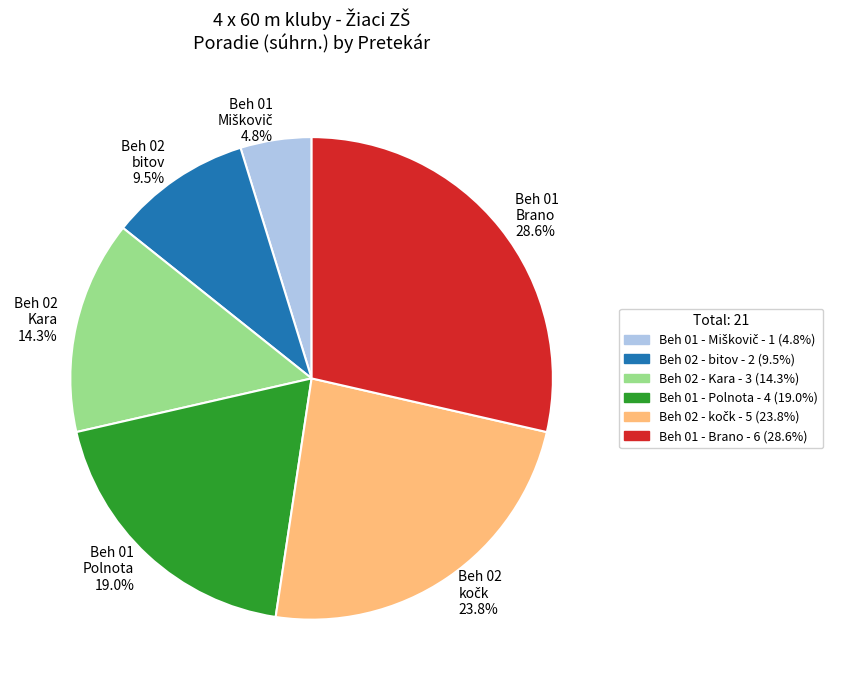

Is Beh 02 Kara 14.3% the majority of the pie?

No